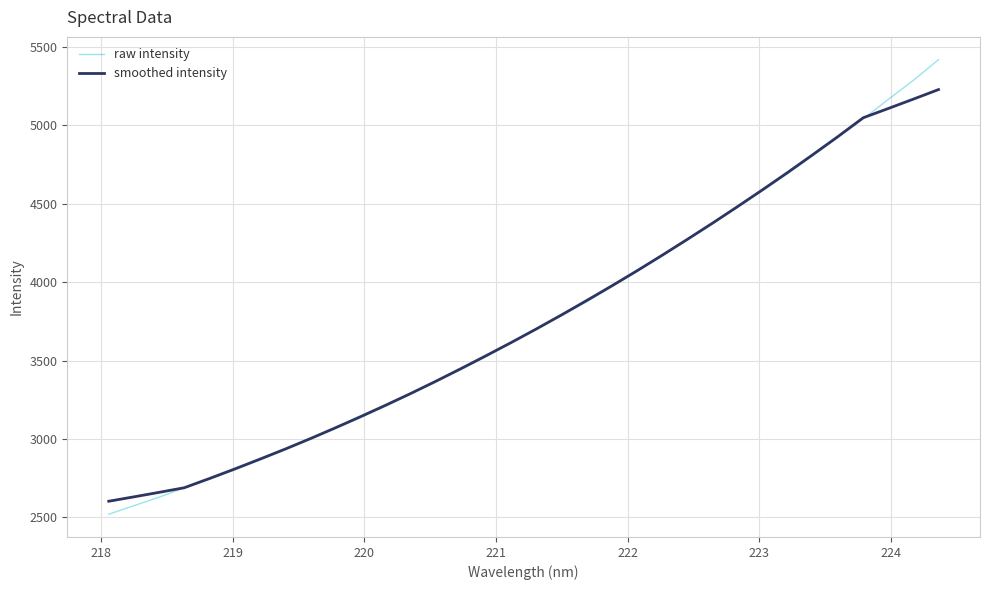

Which series has the widest spread of values?

raw intensity